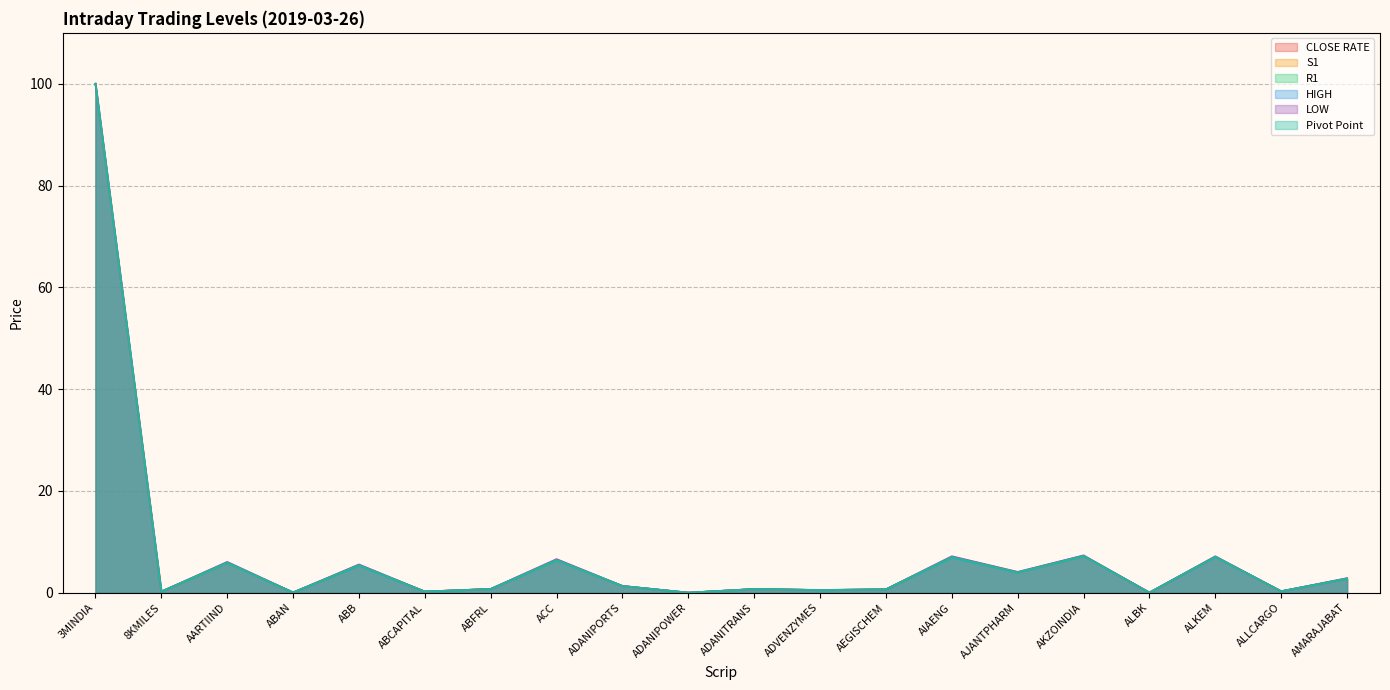

What value does the Pivot Point series have at AIAENG?

7.0